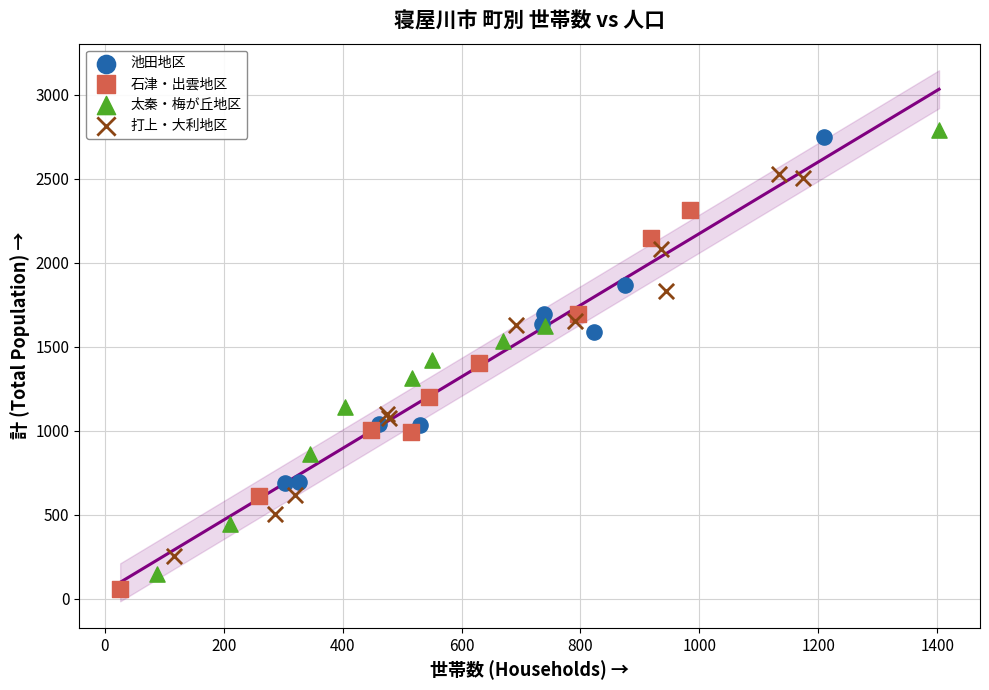

Which series has the largest Y range (max minus min)?

太秦・梅が丘地区